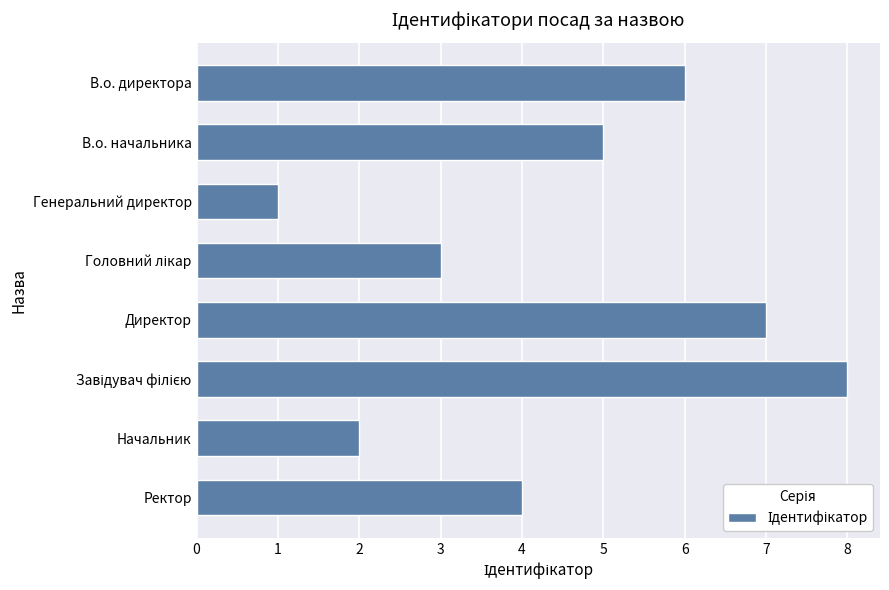

What is the smallest value displayed?

1